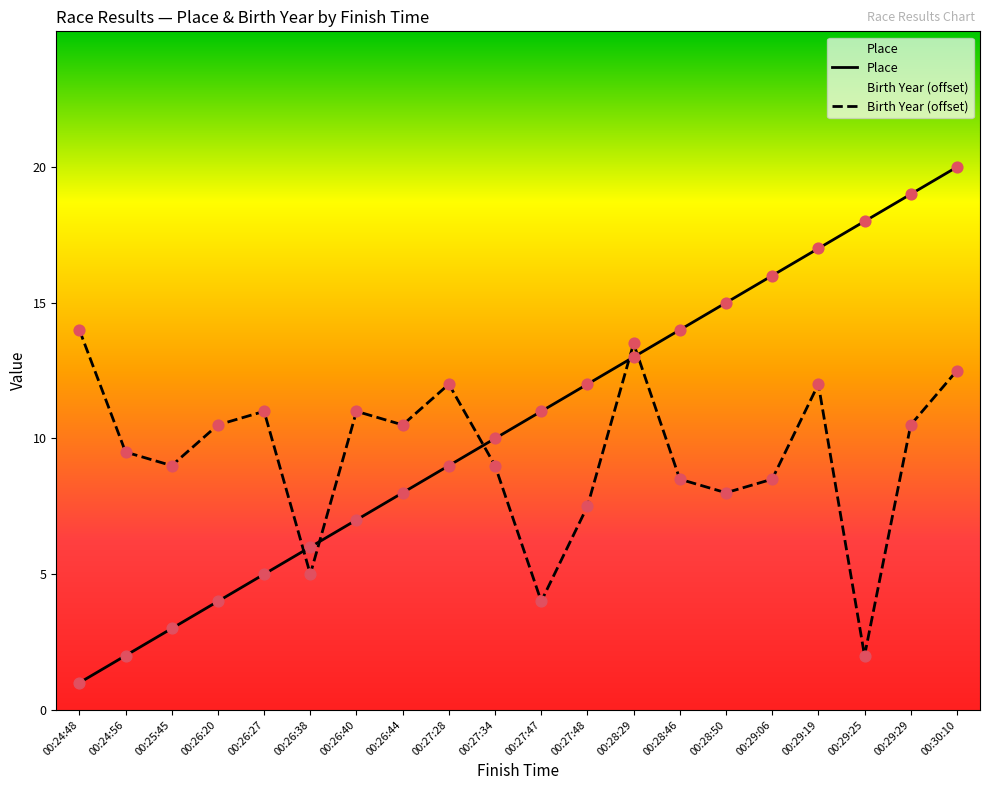

Which series reaches the minimum Y coordinate?

Place